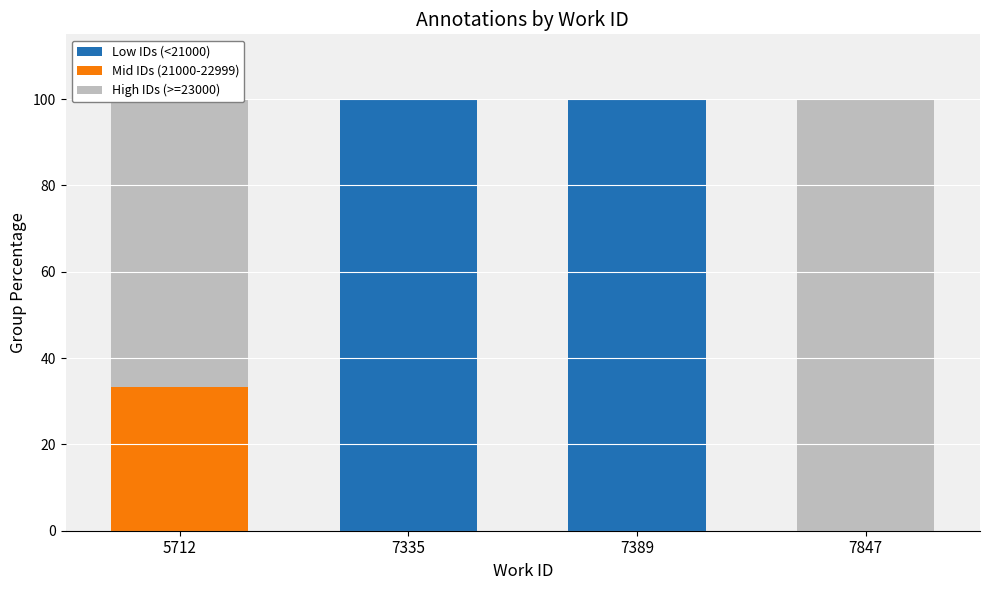

Is it true that Low IDs (<21000) equals -54.4 at 5712?

False